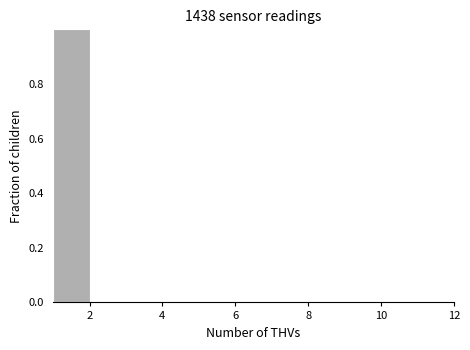

What is the height of the bar covering 1 to 2 on the x-axis? The values are not printed on the chart, so give them approximately, as read against the axis.

1